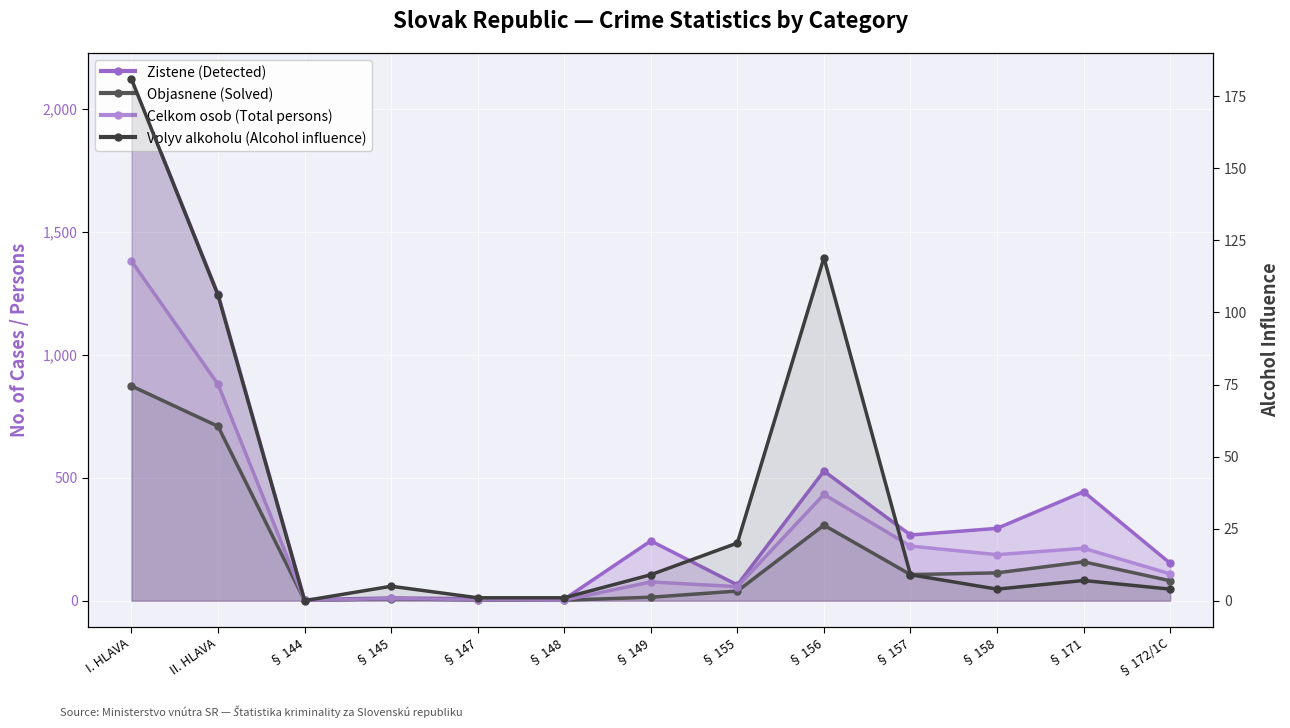

Which category has the lowest value in the Objasnene (Solved) series?

§ 144